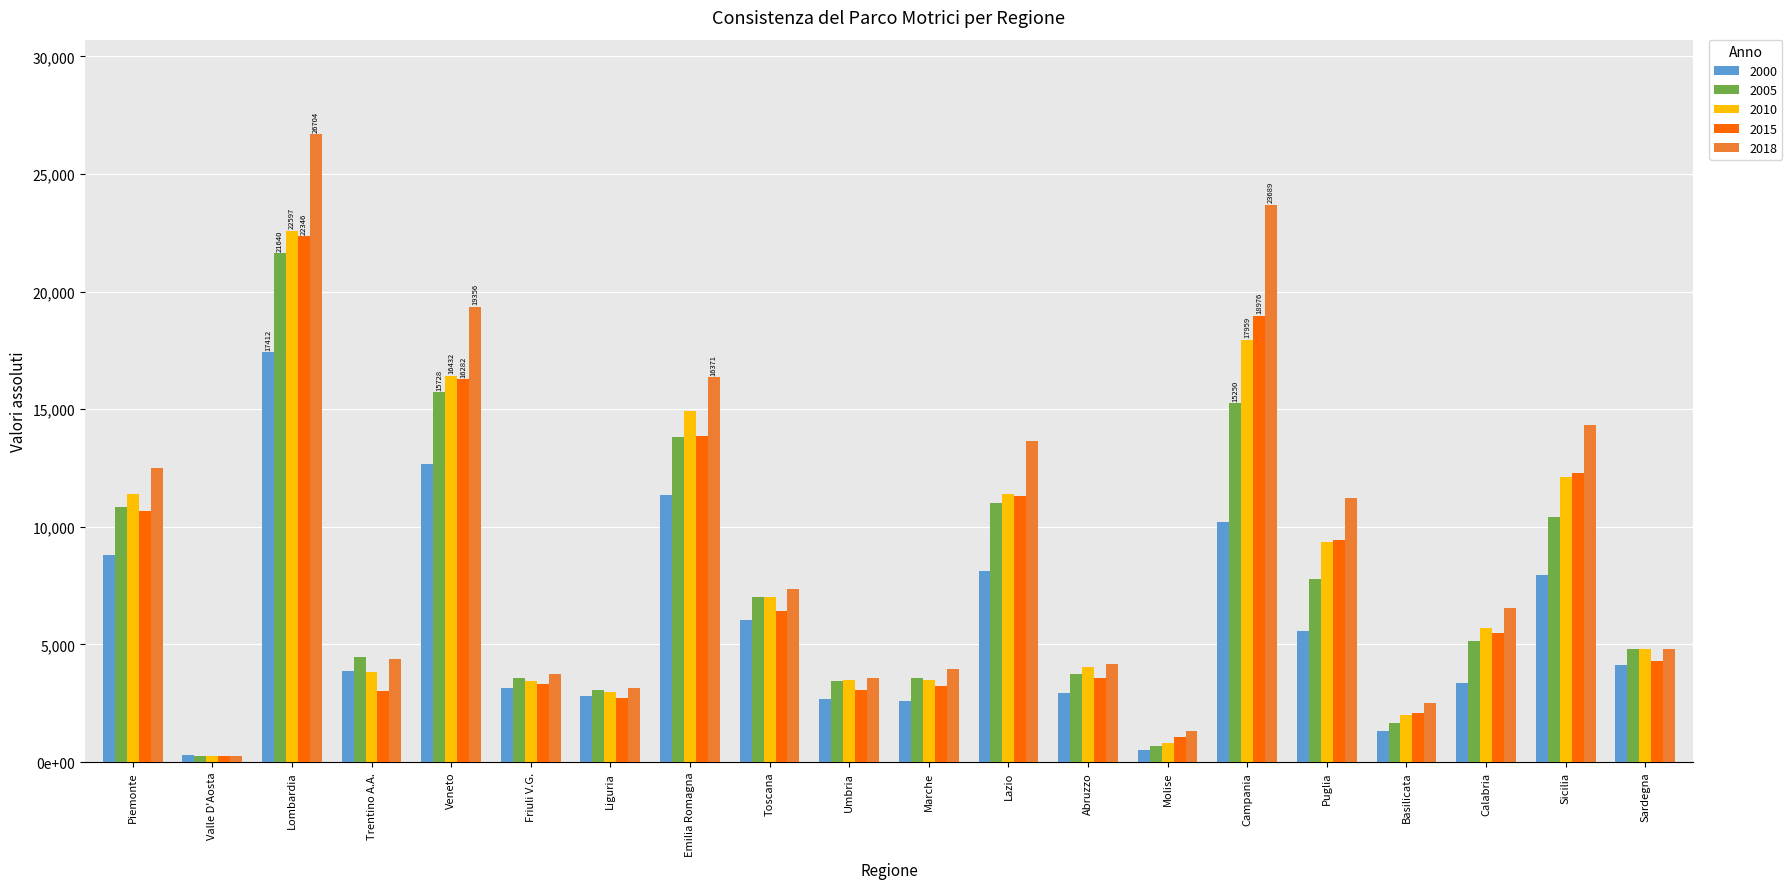

Which label corresponds to the largest value in the chart?

Lombardia